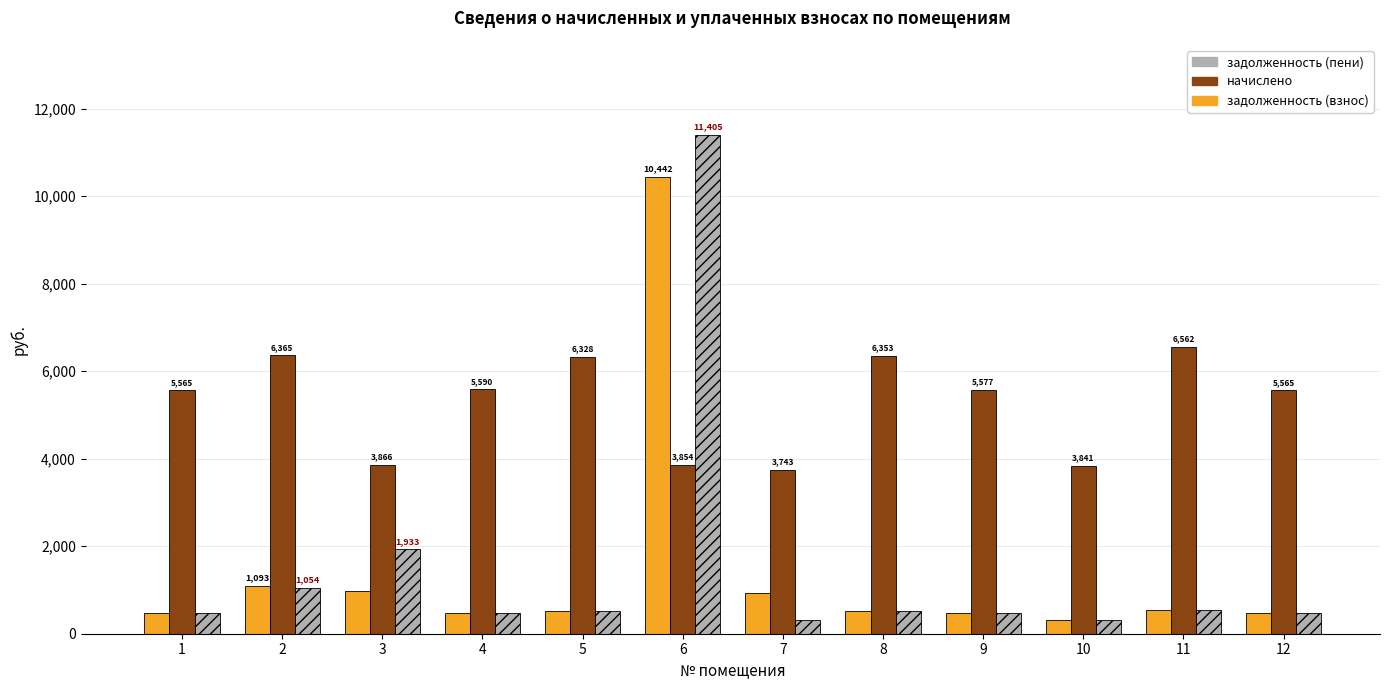

Rank the series by their maximum value, from lowest to highest.

начислено, задолженность (взнос), задолженность (пени)